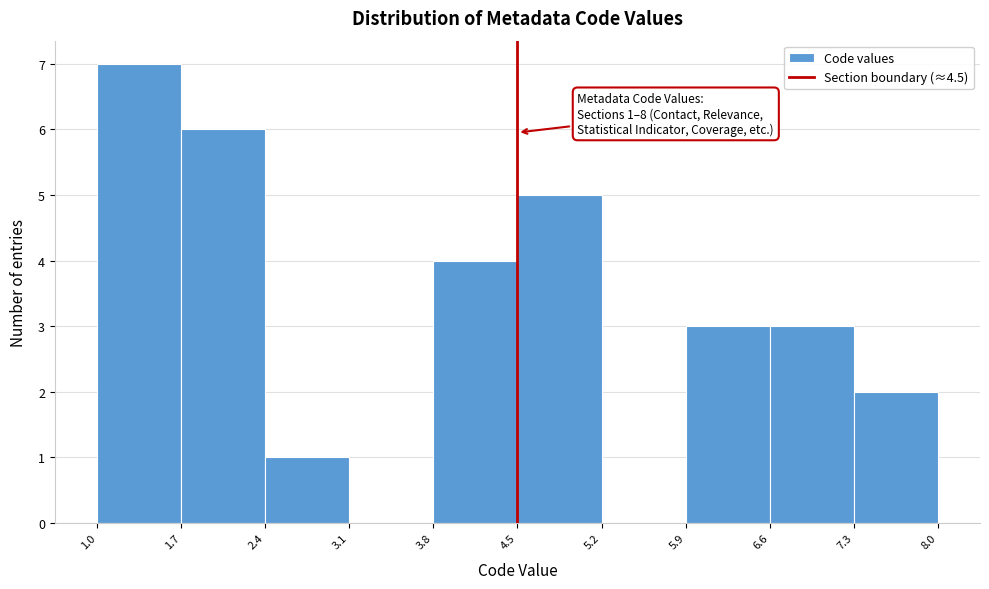

Which range on the x-axis has the tallest bar?

1.0 to 1.7